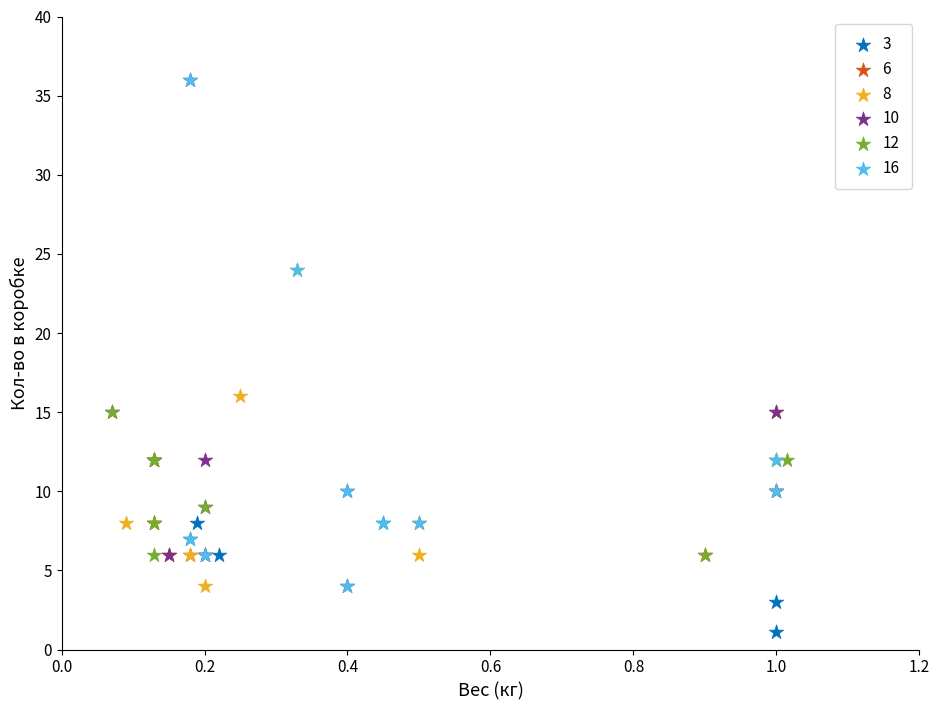

Which series contains the lowest Y value?

3